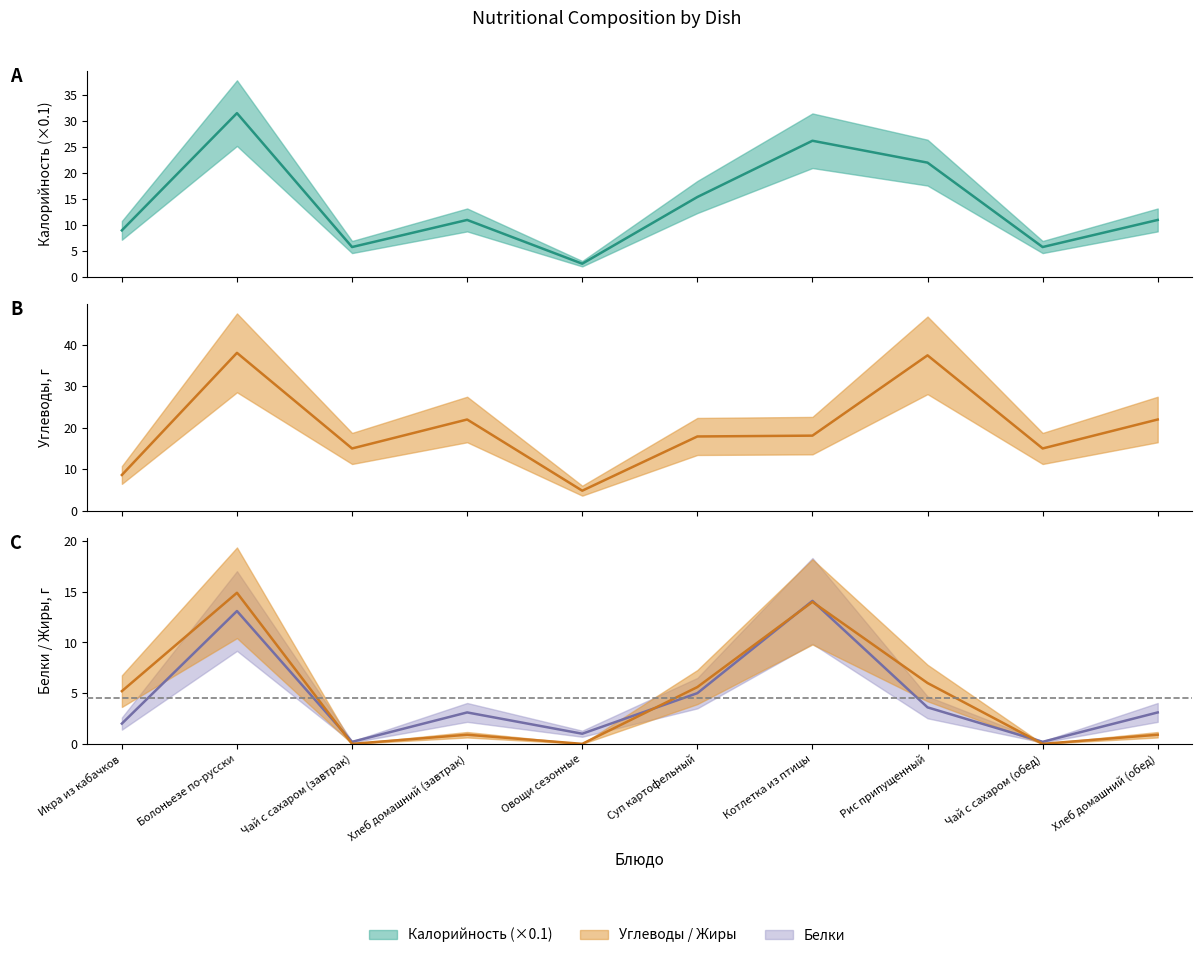

Where does the Углеводы series first go above 18?

Болоньезе по-русски